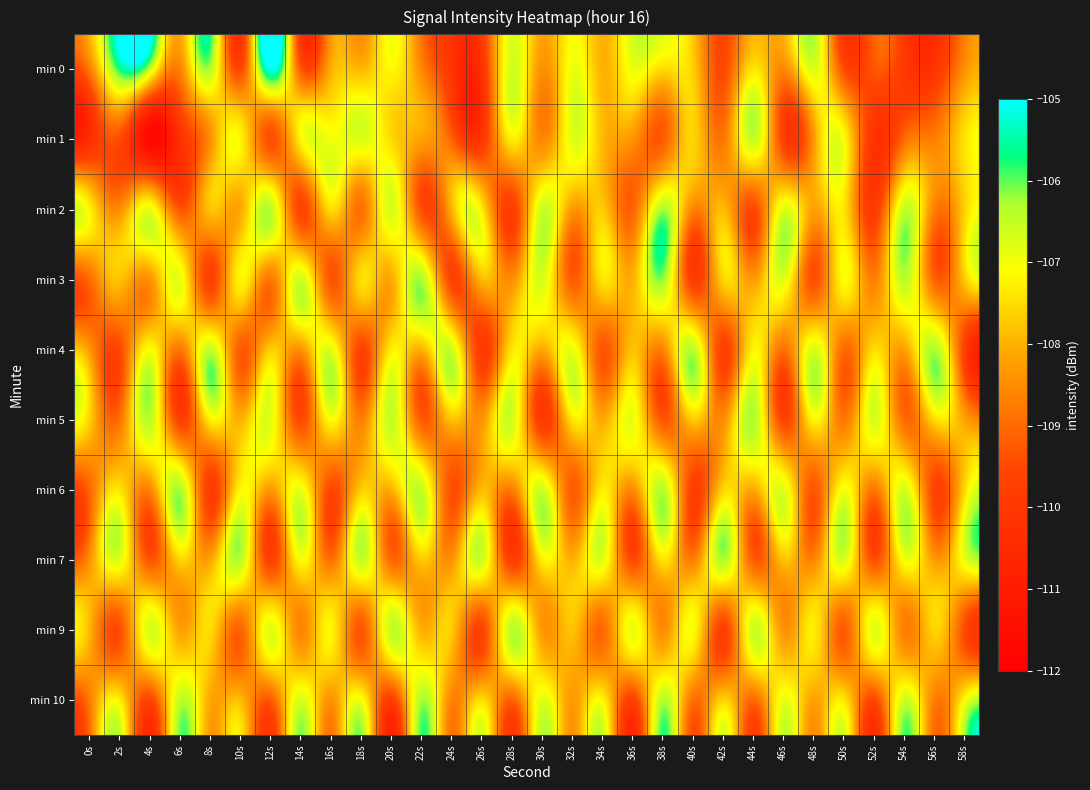

Reading left to right, what are all the values shown in this chart?

min 0: 0s=-108.8	2s=-105.8	4s=-106.5	6s=-108.6	8s=-106.3	10s=-109.5	12s=-105.0	14s=-109.2	16s=-108.1	18s=-107.9	20s=-107.2	22s=-108.5	24s=-110.1	26s=-110.2	28s=-106.6	30s=-108.4	32s=-106.9	34s=-108.0	36s=-106.9	38s=-107.5	40s=-107.6	42s=-109.5	44s=-107.4	46s=-108.6	48s=-106.7	50s=-109.5	52s=-109.3	54s=-110.0	56s=-110.1	58s=-108.4
min 1: 0s=-110.4	2s=-109.4	4s=-111.7	6s=-110.3	8s=-108.5	10s=-107.2	12s=-109.4	14s=-107.2	16s=-107.0	18s=-106.7	20s=-107.5	22s=-108.2	24s=-109.1	26s=-110.0	28s=-107.3	30s=-108.6	32s=-106.8	34s=-107.9	36s=-108.4	38s=-109.2	40s=-107.6	42s=-108.8	44s=-106.5	46s=-109.7	48s=-108.3	50s=-107.1	52s=-110.2	54s=-109.0	56s=-108.7	58s=-107.4
min 2: 0s=-107.2	2s=-108.5	4s=-106.9	6s=-109.3	8s=-107.8	10s=-108.1	12s=-106.4	14s=-109.6	16s=-107.5	18s=-108.9	20s=-106.7	22s=-109.4	24s=-108.0	26s=-107.3	28s=-109.8	30s=-106.6	32s=-108.3	34s=-107.7	36s=-109.1	38s=-106.3	40s=-108.6	42s=-107.9	44s=-109.5	46s=-106.8	48s=-108.2	50s=-107.4	52s=-109.9	54s=-106.5	56s=-108.7	58s=-107.6
min 3: 0s=-109.0	2s=-107.8	4s=-108.4	6s=-106.9	8s=-109.7	10s=-107.2	12s=-108.8	14s=-106.6	16s=-109.3	18s=-107.5	20s=-108.1	22s=-106.3	24s=-109.6	26s=-107.9	28s=-108.5	30s=-106.7	32s=-109.2	34s=-107.4	36s=-108.0	38s=-106.2	40s=-109.8	42s=-107.6	44s=-108.3	46s=-106.8	48s=-109.4	50s=-107.1	52s=-108.7	54s=-106.4	56s=-109.1	58s=-107.7
min 4: 0s=-108.3	2s=-109.5	4s=-107.1	6s=-108.8	8s=-106.5	10s=-109.2	12s=-107.7	14s=-108.4	16s=-106.8	18s=-109.6	20s=-107.3	22s=-108.0	24s=-106.6	26s=-109.9	28s=-107.4	30s=-108.1	32s=-106.9	34s=-109.3	36s=-107.8	38s=-108.6	40s=-106.4	42s=-109.7	44s=-107.2	46s=-108.9	48s=-106.7	50s=-109.0	52s=-107.5	54s=-108.2	56s=-106.3	58s=-109.8
min 5: 0s=-107.6	2s=-108.9	4s=-106.4	6s=-109.7	8s=-107.3	10s=-108.0	12s=-106.8	14s=-109.5	16s=-107.1	18s=-108.7	20s=-106.5	22s=-109.2	24s=-107.8	26s=-108.4	28s=-106.6	30s=-109.9	32s=-107.4	34s=-108.1	36s=-106.9	38s=-109.3	40s=-107.7	42s=-108.5	44s=-106.3	46s=-109.6	48s=-107.2	50s=-108.8	52s=-106.7	54s=-109.0	56s=-107.5	58s=-108.2
min 6: 0s=-109.1	2s=-107.4	4s=-108.6	6s=-106.3	8s=-109.8	10s=-107.2	12s=-108.3	14s=-106.9	16s=-109.5	18s=-107.7	20s=-108.0	22s=-106.5	24s=-109.4	26s=-107.9	28s=-108.7	30s=-106.6	32s=-109.2	34s=-107.3	36s=-108.5	38s=-106.4	40s=-109.7	42s=-107.6	44s=-108.1	46s=-106.8	48s=-109.3	50s=-107.0	52s=-108.8	54s=-106.7	56s=-109.6	58s=-107.5
min 7: 0s=-108.5	2s=-106.8	4s=-109.3	6s=-107.6	8s=-108.2	10s=-106.4	12s=-109.7	14s=-107.1	16s=-108.9	18s=-106.5	20s=-109.0	22s=-107.7	24s=-108.4	26s=-106.6	28s=-109.8	30s=-107.3	32s=-108.0	34s=-106.8	36s=-109.5	38s=-107.4	40s=-108.7	42s=-106.3	44s=-109.2	46s=-107.8	48s=-108.6	50s=-106.7	52s=-109.4	54s=-107.0	56s=-108.3	58s=-106.9
min 9: 0s=-107.9	2s=-109.4	4s=-106.7	6s=-108.2	8s=-107.5	10s=-109.1	12s=-106.8	14s=-108.6	16s=-107.2	18s=-109.3	20s=-106.5	22s=-108.0	24s=-107.7	26s=-109.6	28s=-106.4	30s=-108.3	32s=-107.8	34s=-109.0	36s=-106.9	38s=-108.5	40s=-107.1	42s=-109.7	44s=-106.6	46s=-108.4	48s=-107.3	50s=-109.2	52s=-106.8	54s=-108.7	56s=-107.6	58s=-109.5
min 10: 0s=-108.8	2s=-107.3	4s=-109.6	6s=-106.5	8s=-108.1	10s=-107.9	12s=-109.2	14s=-106.7	16s=-108.4	18s=-107.0	20s=-109.8	22s=-106.3	24s=-108.6	26s=-107.5	28s=-109.1	30s=-106.8	32s=-108.3	34s=-107.2	36s=-109.7	38s=-106.4	40s=-108.9	42s=-107.6	44s=-109.0	46s=-106.9	48s=-108.2	50s=-107.4	52s=-109.5	54s=-106.6	56s=-108.7	58s=-107.1